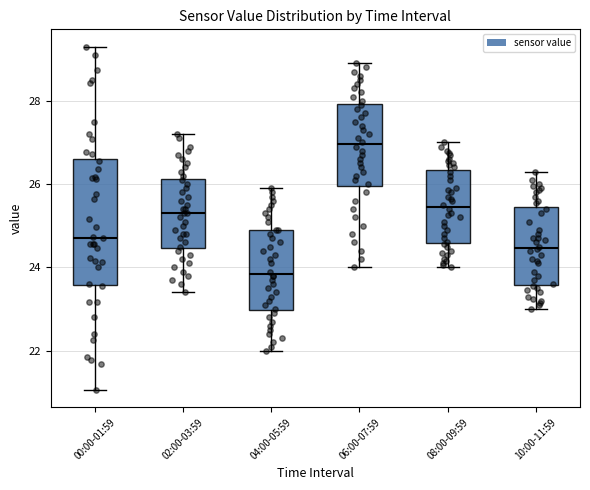

Where is the lower edge of the box for 06:00-07:59 on the y-axis? The values are not printed on the chart, so give them approximately, as read against the axis.

26.0